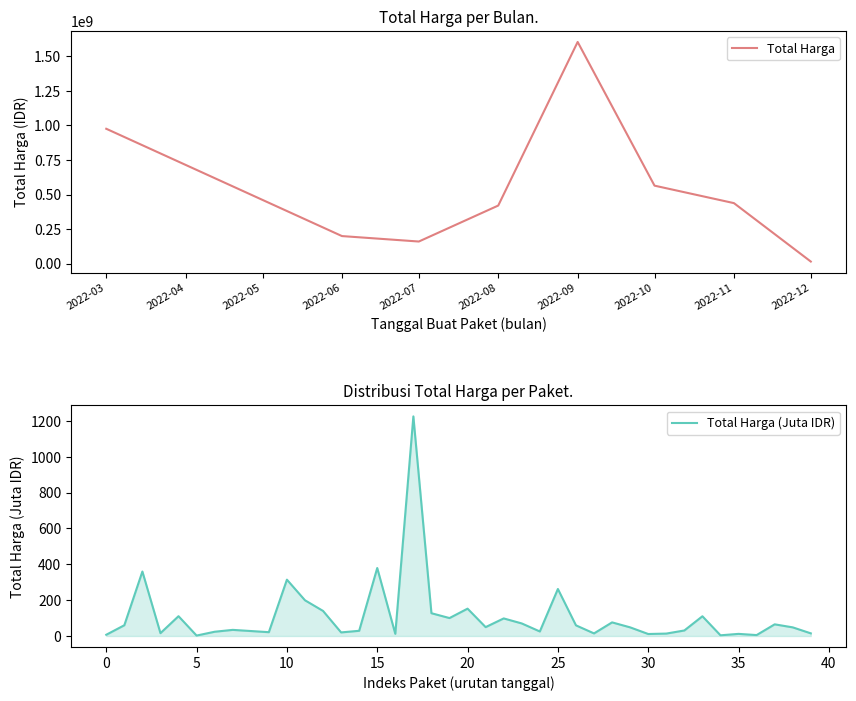

At which label is Total Harga closest to 809454500?

2022-03